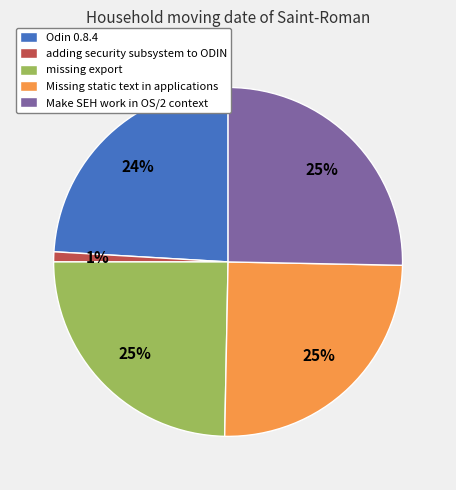

To the nearest percent, what is the average slice percentage?

20%